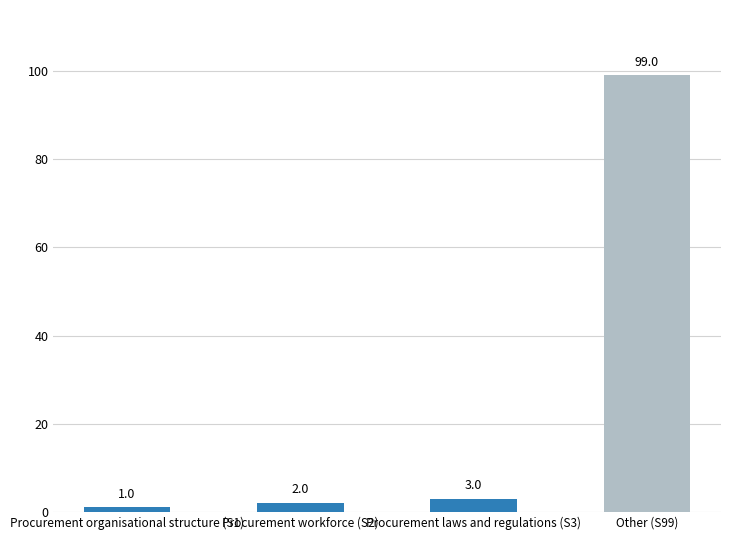

Rank the categories by value from lowest to highest.

Procurement organisational structure (S1), Procurement workforce (S2), Procurement laws and regulations (S3), Other (S99)